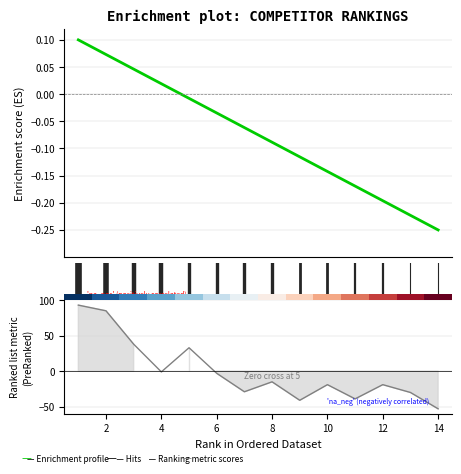

Reading right to left, what are all the values shown in this chart?

Prize (normalized): -0.2	-0.2	-0.2	-0.2	-0.1	-0.1	-0.1	-0.1	-0.0	-0.0	0.0	0.0	0.1	0.1
Ranking metric scores: -53.0	-30.0	-19.0	-39.0	-19.0	-41.0	-15.0	-29.0	-3.0	33.0	-1.0	38.0	85.0	93.0